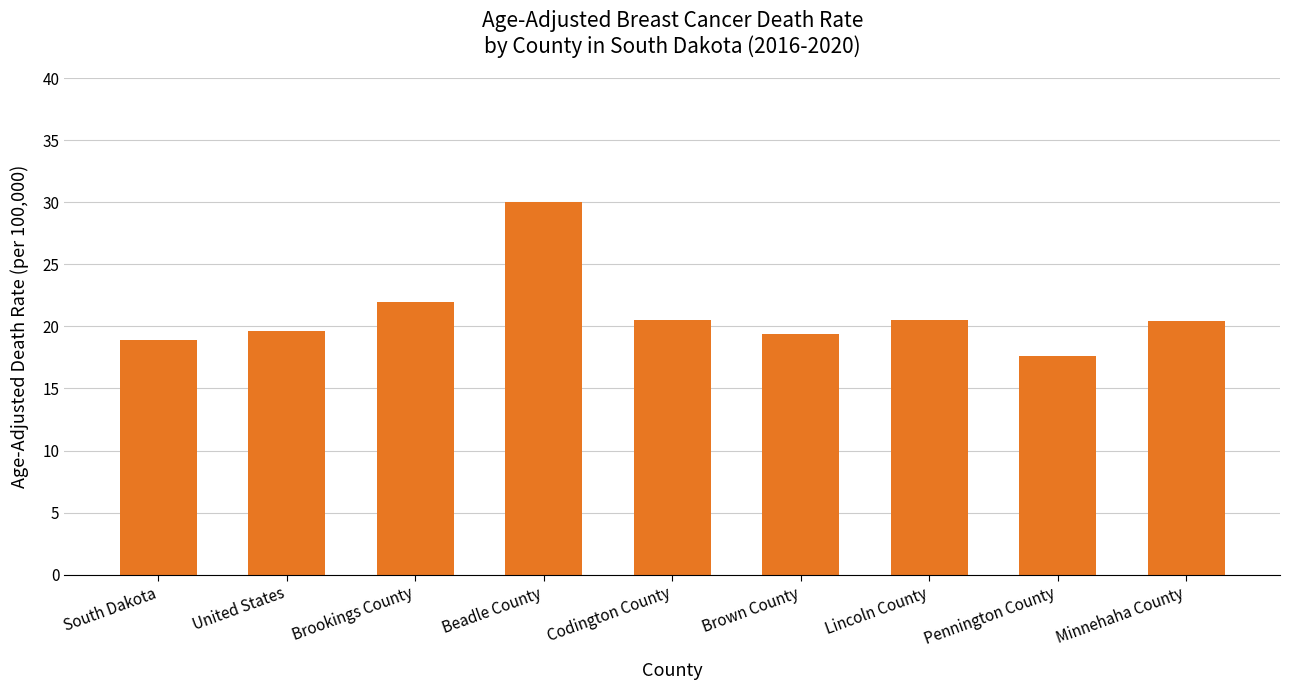

What is the change in value from Beadle County to Minnehaha County?

-9.6